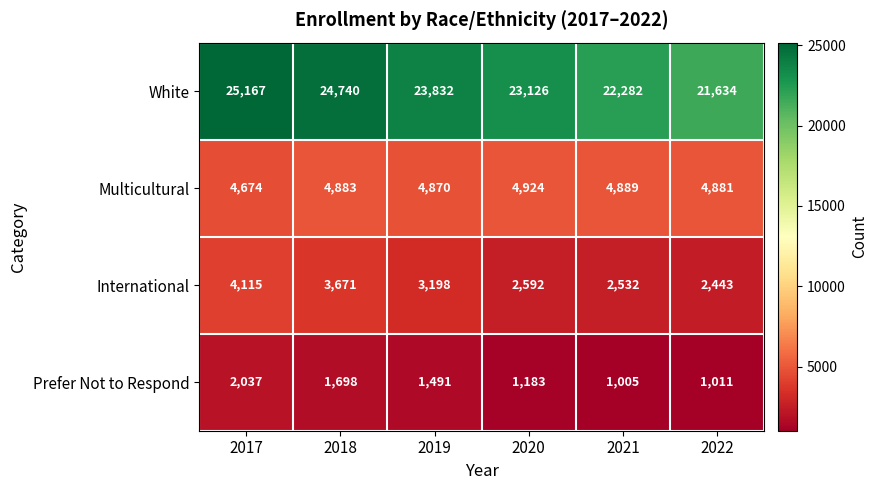

Read the Multicultural value at 2020.

4924